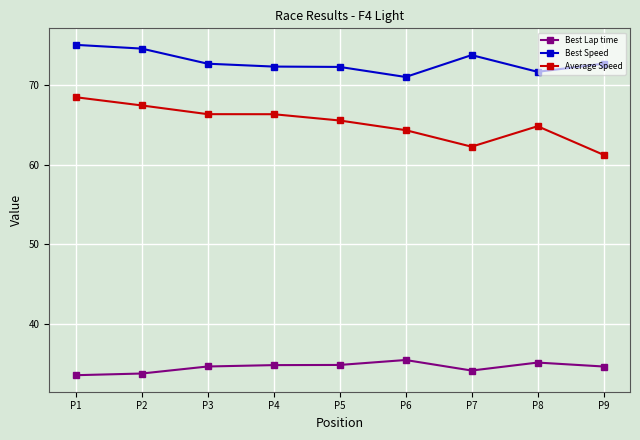

True or false: Average Speed and Best Lap time cross at least once.

False